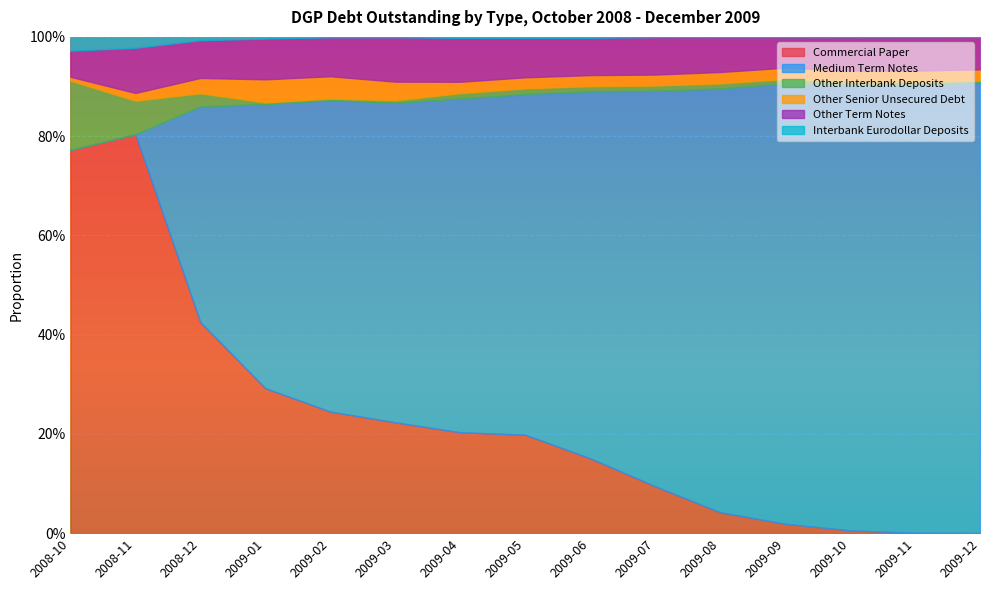

Reading left to right, list all the values displayed in this chart.

Commercial Paper: 0.8	0.8	0.4	0.3	0.2	0.2	0.2	0.2	0.2	0.1	0.0	0.0	0.0	0.0	0.0
Medium Term Notes: 0.0	0.0	0.4	0.6	0.6	0.6	0.7	0.7	0.7	0.8	0.9	0.9	0.9	0.9	0.9
Other Interbank Deposits: 0.1	0.1	0.0	0.0	0.0	0.0	0.0	0.0	0.0	0.0	0.0	0.0	0.0	0.0	0.0
Other Senior Unsecured Debt: 0.0	0.0	0.0	0.0	0.0	0.0	0.0	0.0	0.0	0.0	0.0	0.0	0.0	0.0	0.0
Other Term Notes: 0.1	0.1	0.1	0.1	0.1	0.1	0.1	0.1	0.1	0.1	0.1	0.1	0.1	0.1	0.1
Interbank Eurodollar Deposits: 0.0	0.0	0.0	0.0	0.0	0.0	0.0	0.0	0.0	0.0	0.0	0.0	0.0	0.0	0.0